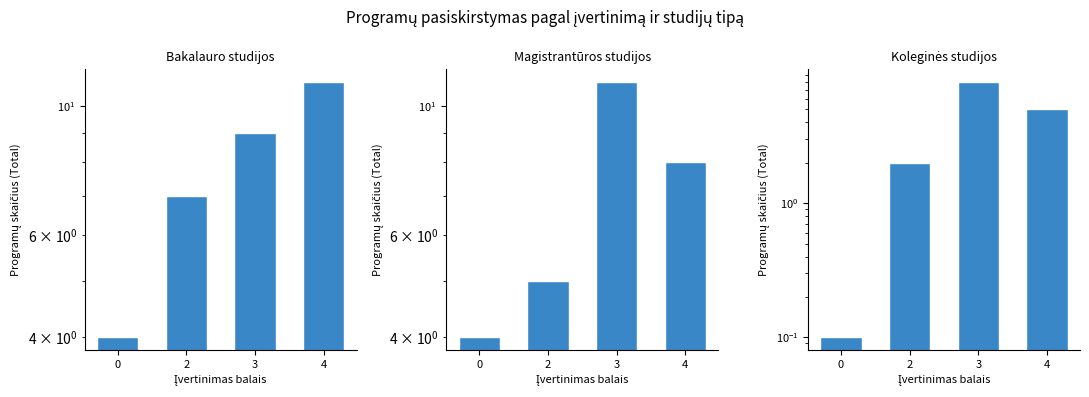

How many data points in Bakalauro studijos are less than 9?

2